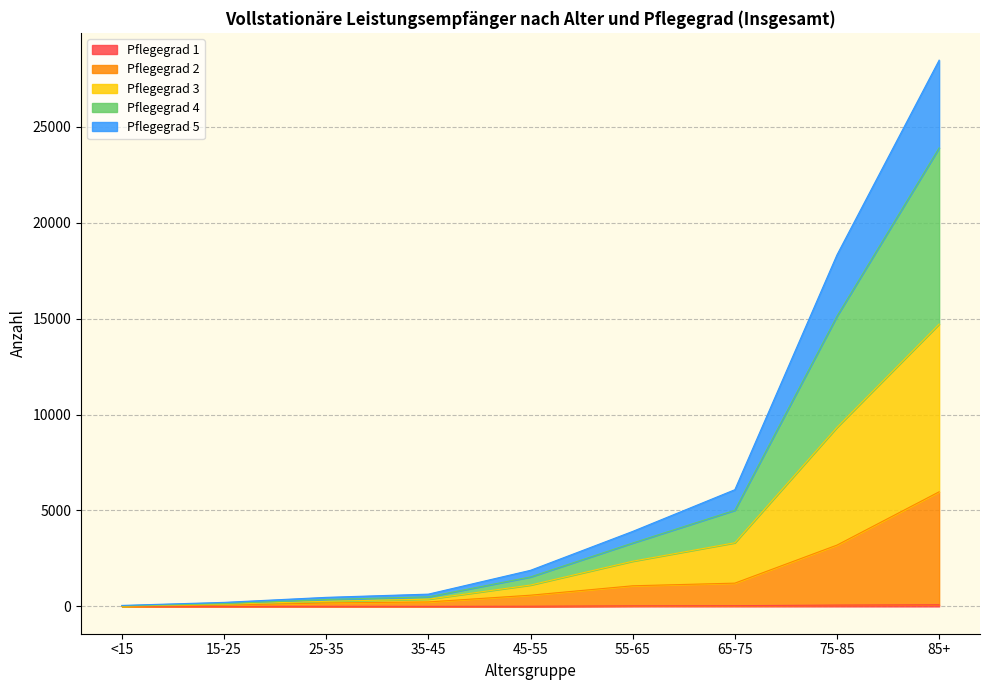

True or false: Pflegegrad 5 has more than 2 interior local peaks.

False